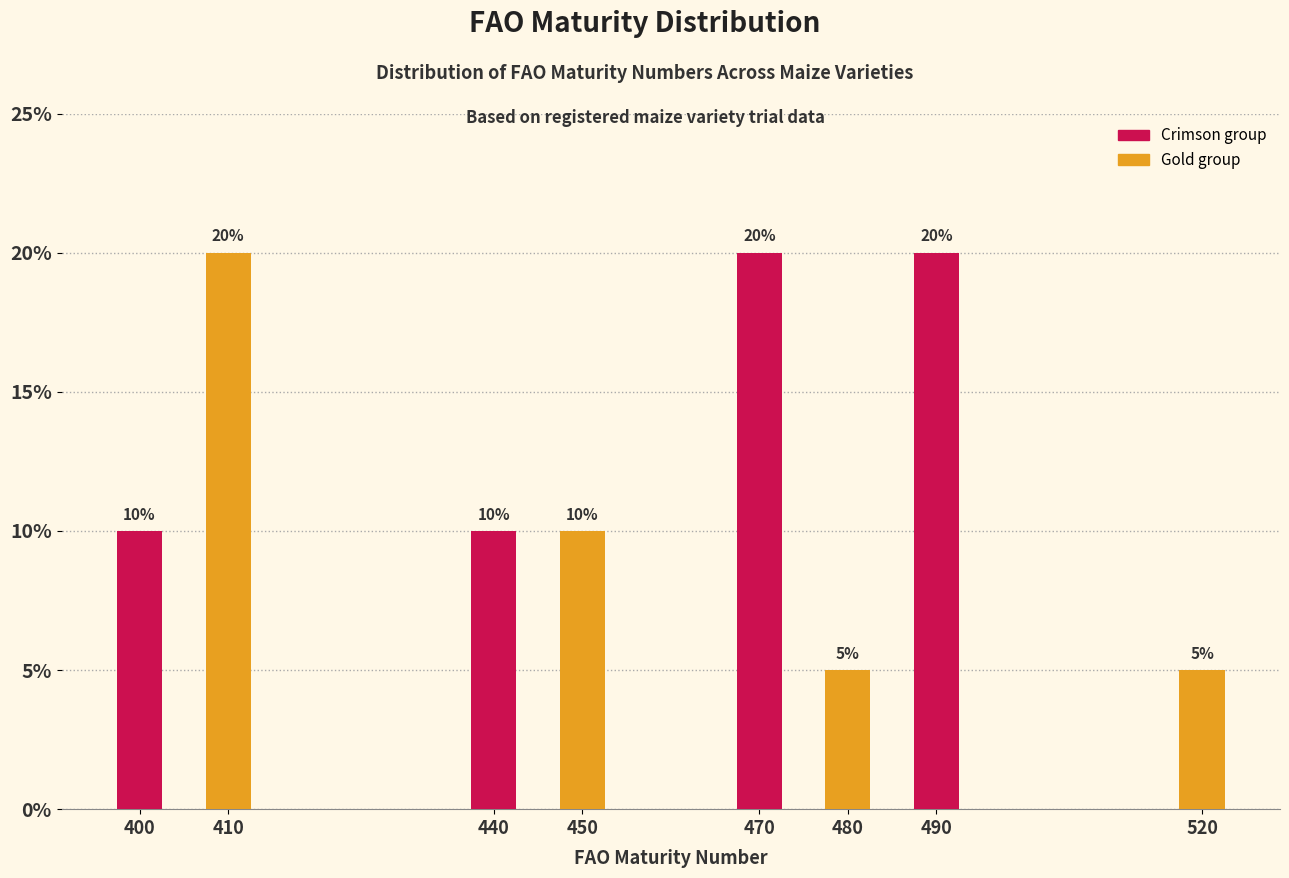

Reading left to right, list all the values displayed in this chart.

400=10	410=20	440=10	450=10	470=20	480=5	490=20	520=5